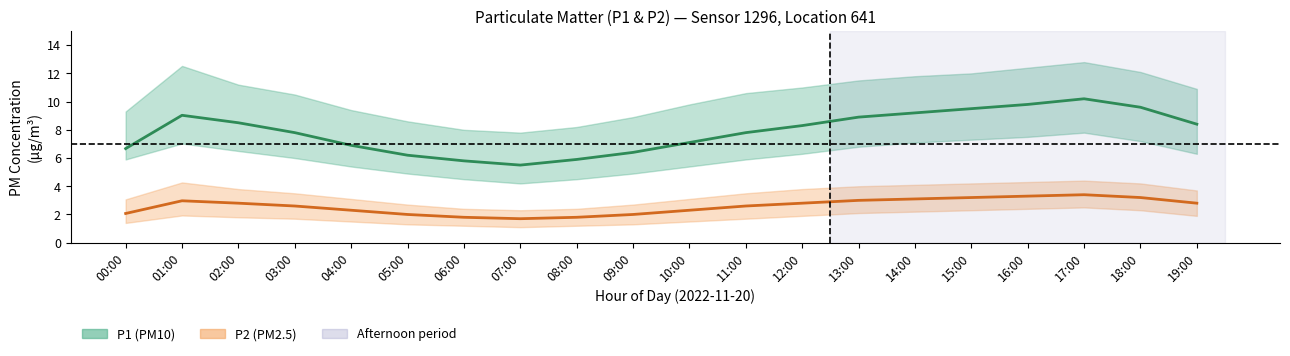

True or false: P1 and P2 intersect in this chart.

False